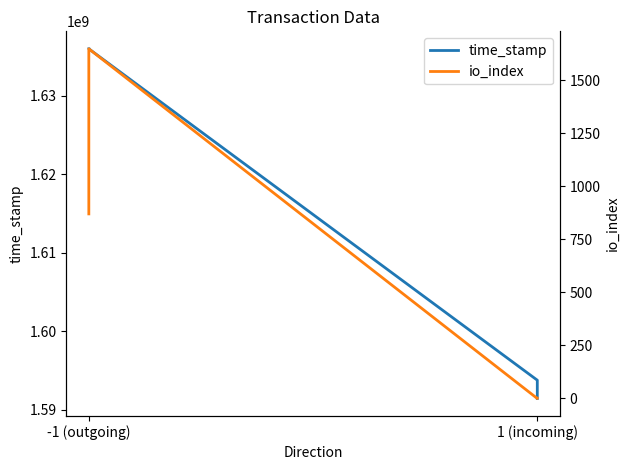

What is the difference between the maximum and minimum values in the time_stamp series?

44528625